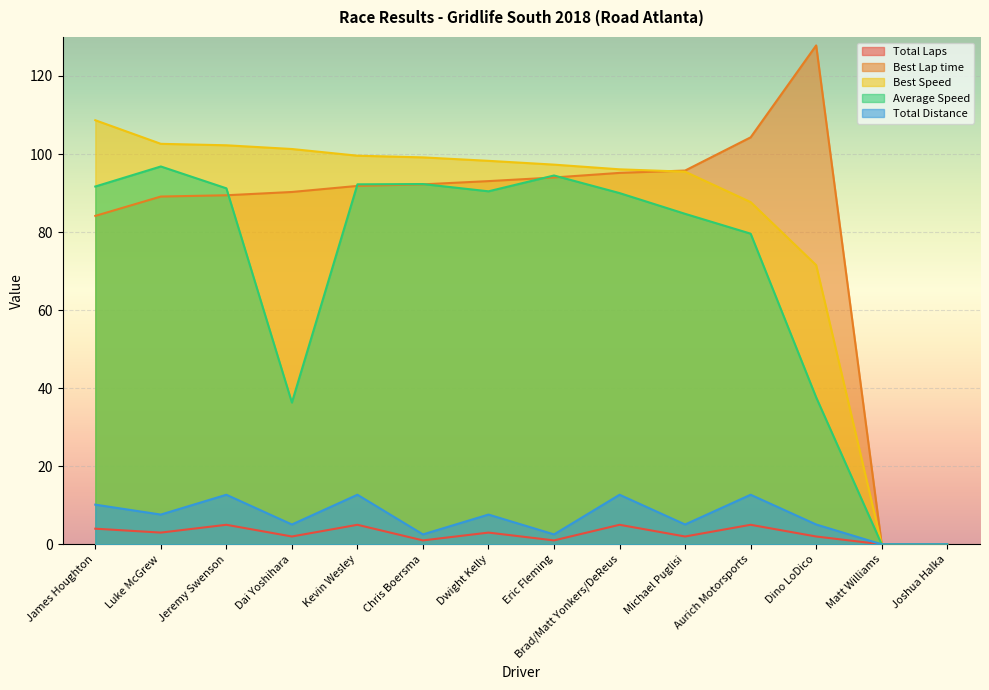

What is the label of the 12th point from the left?

Dino LoDico